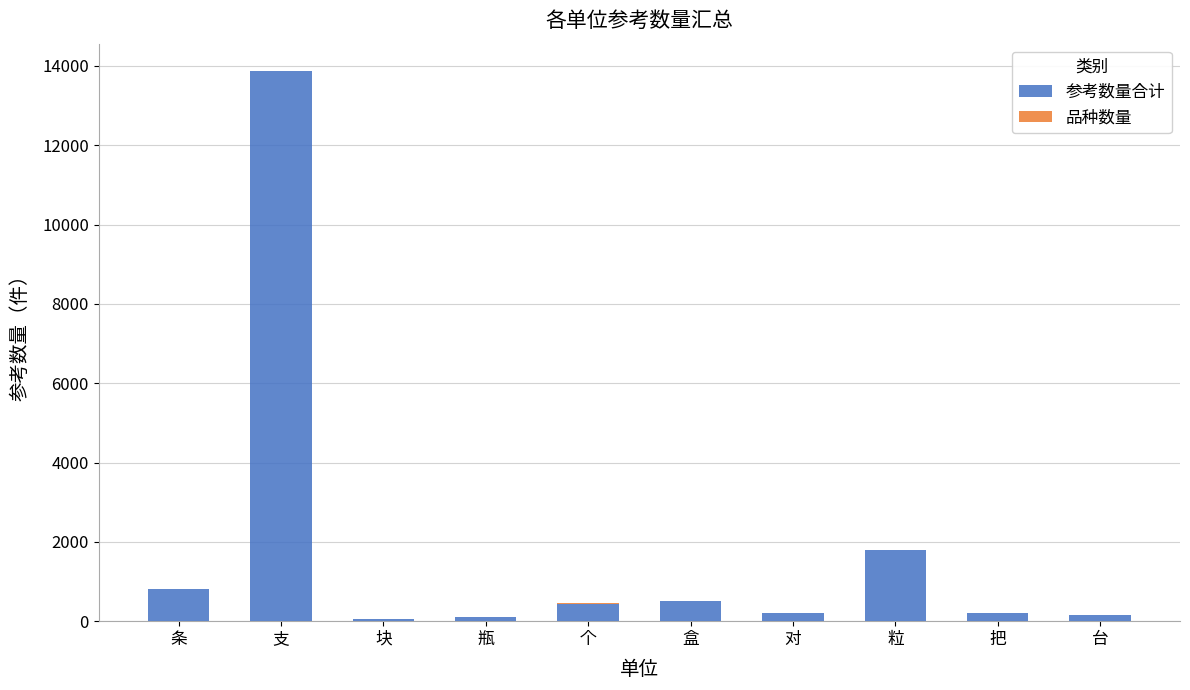

Are the bars horizontal?

No